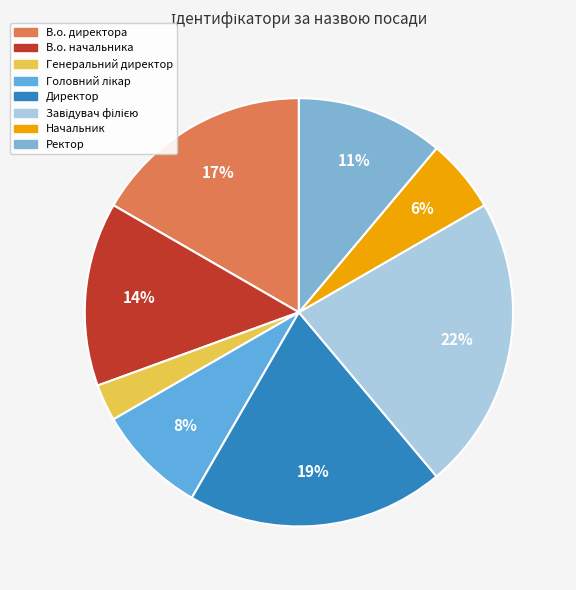

What percentage do Начальник and Головний лікар together represent?

13.9%